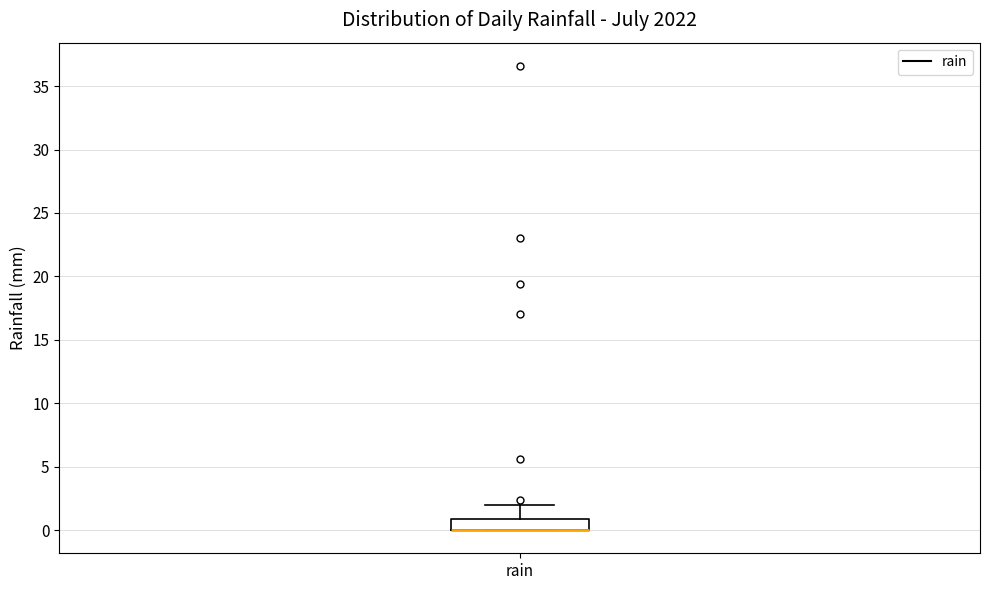

Transcribe this box plot: give where the median line is, the range the box spans, and where the two whiskers end, as read against the y-axis. The values are not printed on the chart, so give them approximately, as read against the axis.

median 0 (drawn on the box's lower edge), box 0 to 1, whiskers 0 to 2